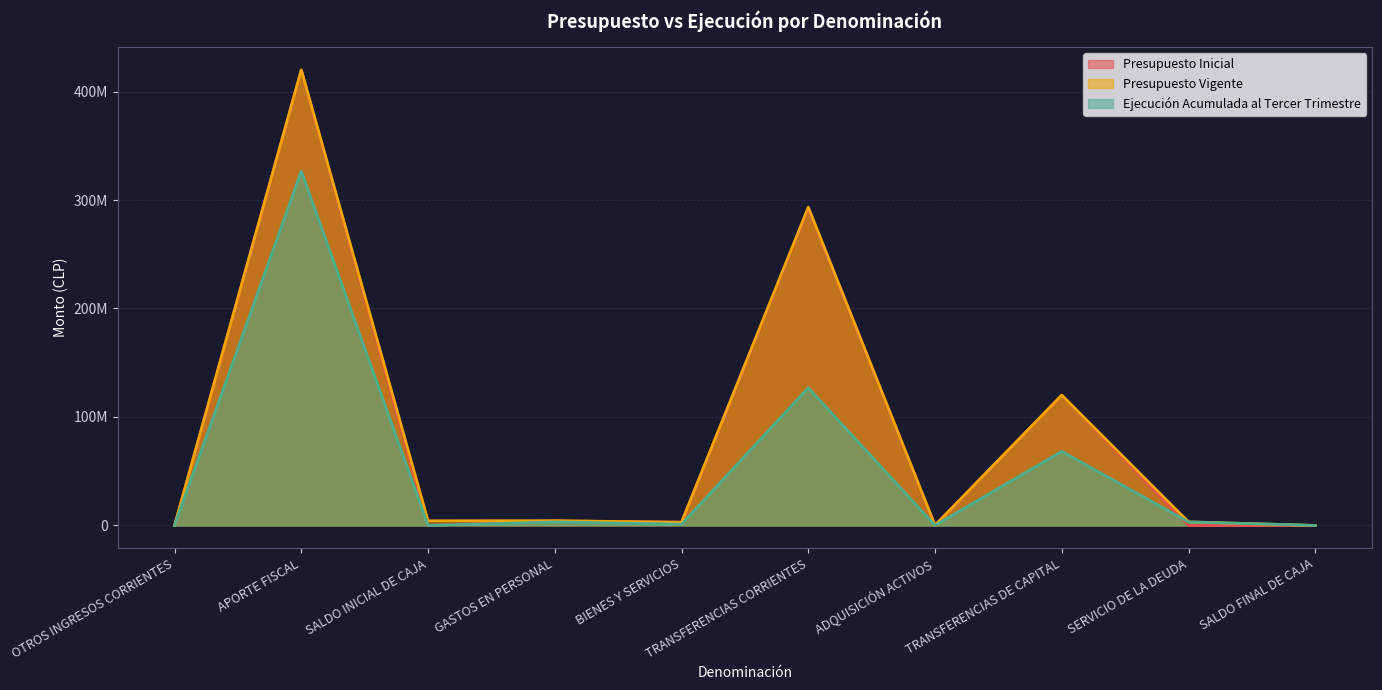

Between SALDO INICIAL DE CAJA and BIENES Y SERVICIOS, which series saw the biggest shift?

Presupuesto Inicial